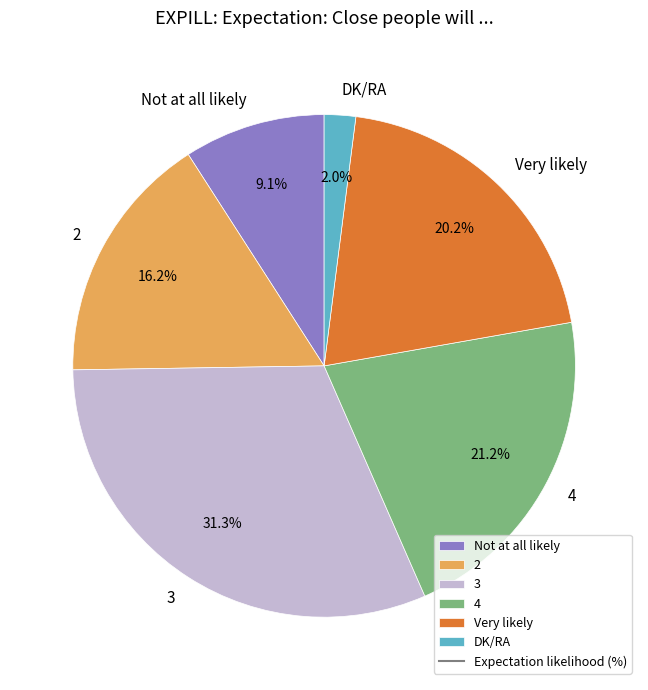

Which category has the biggest portion of the pie?

3